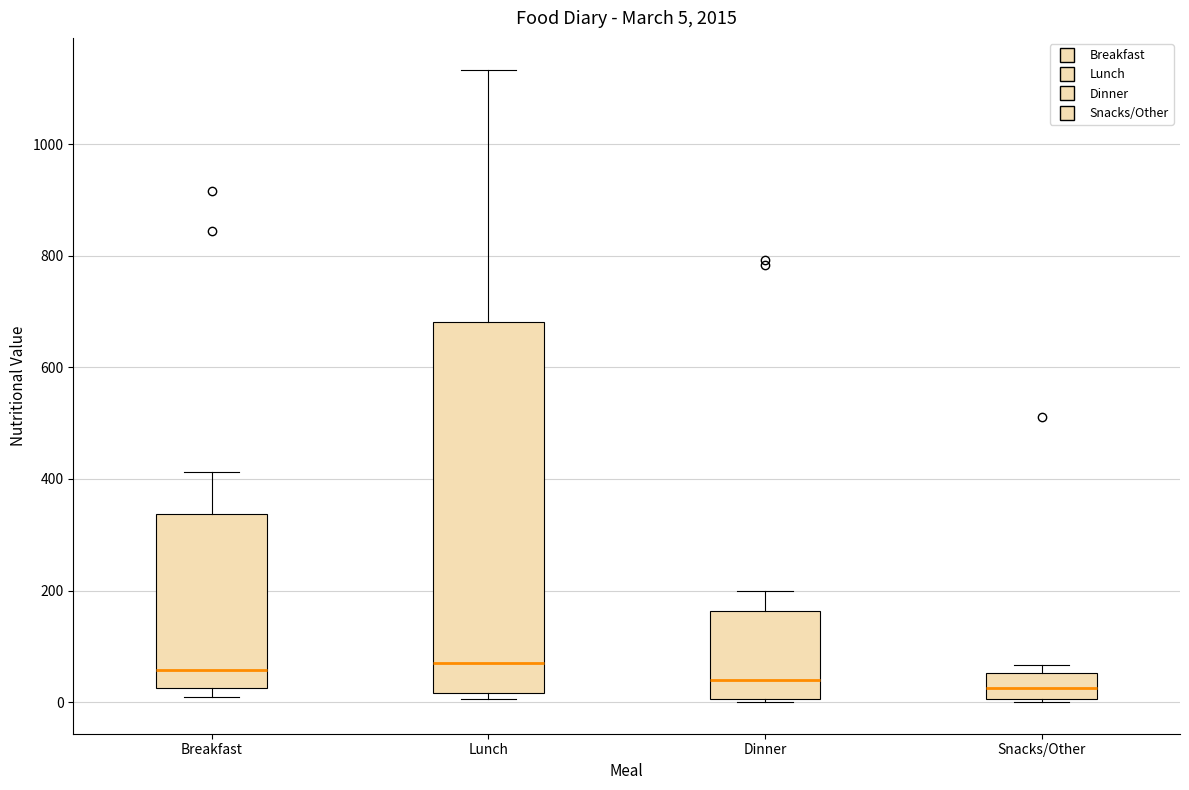

Which box is the tallest, from its lower edge to its upper edge?

Lunch